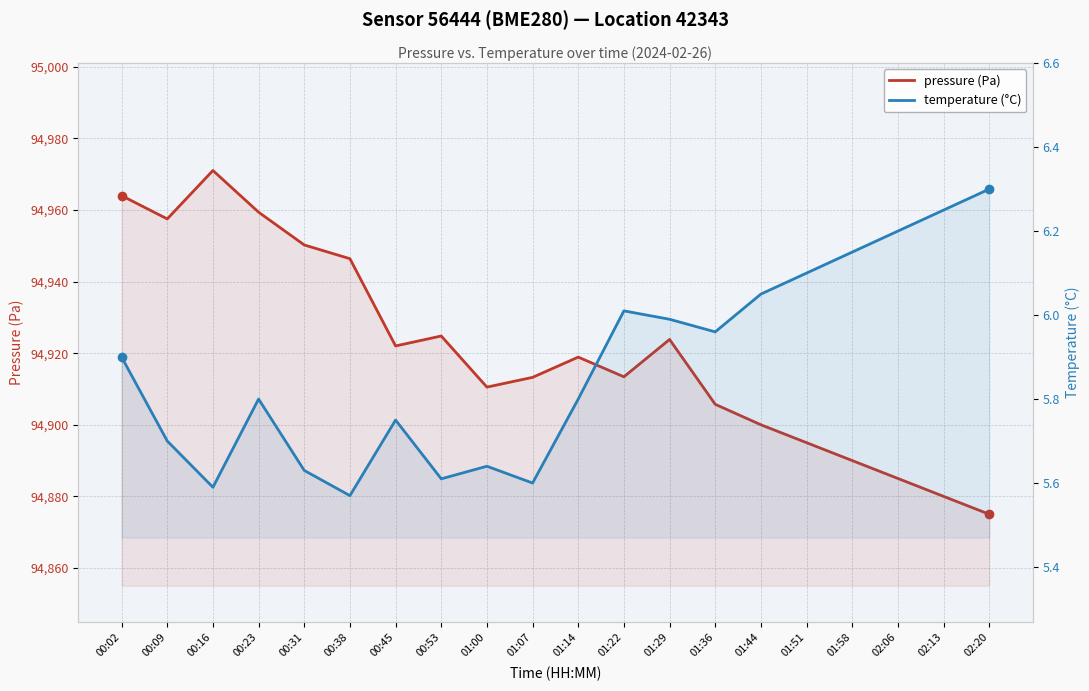

Does the chart have visible grid lines?

Yes